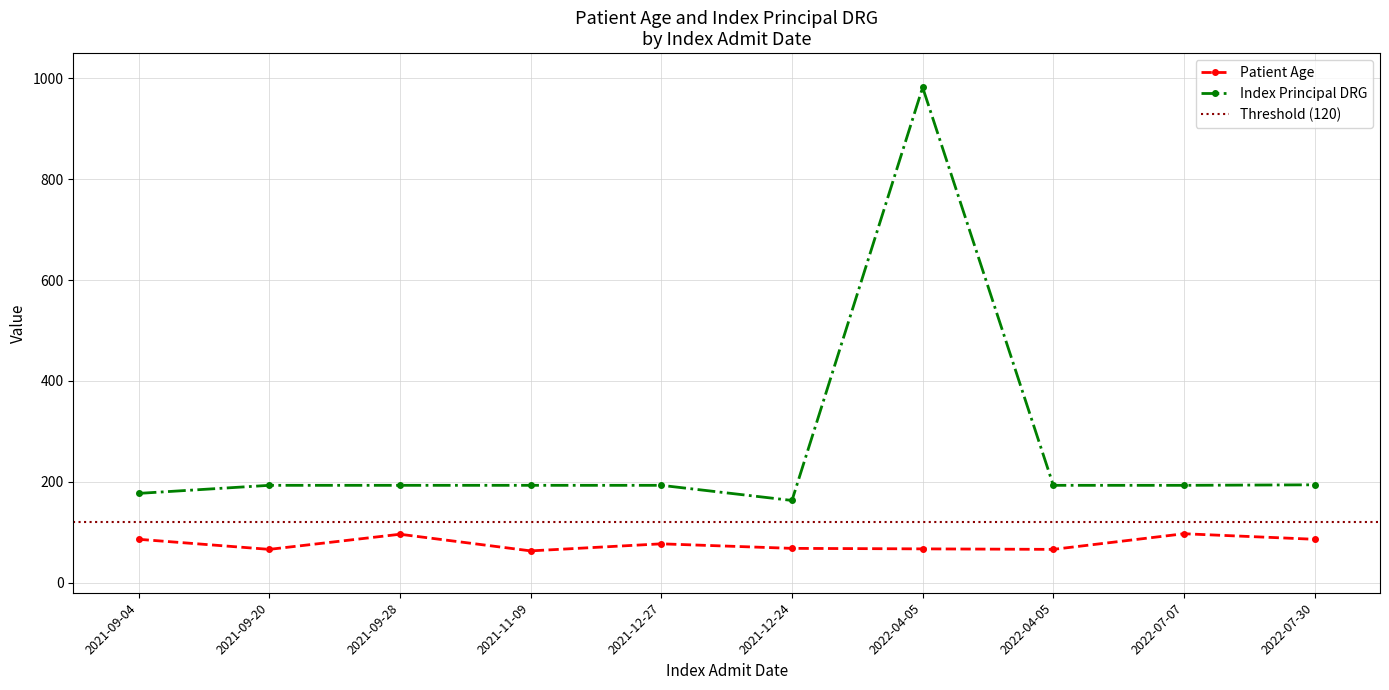

True or false: Patient Age has more than 2 points higher than both neighbors.

True